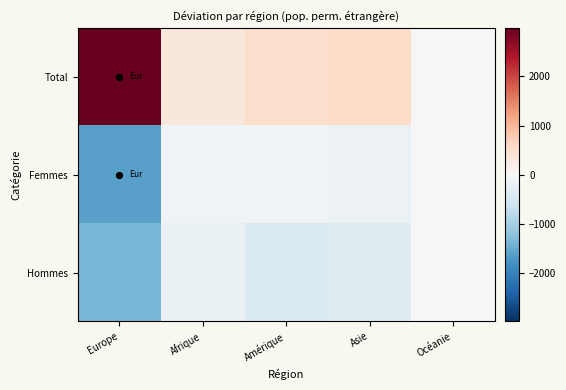

Which label corresponds to the largest value in the chart?

Europe